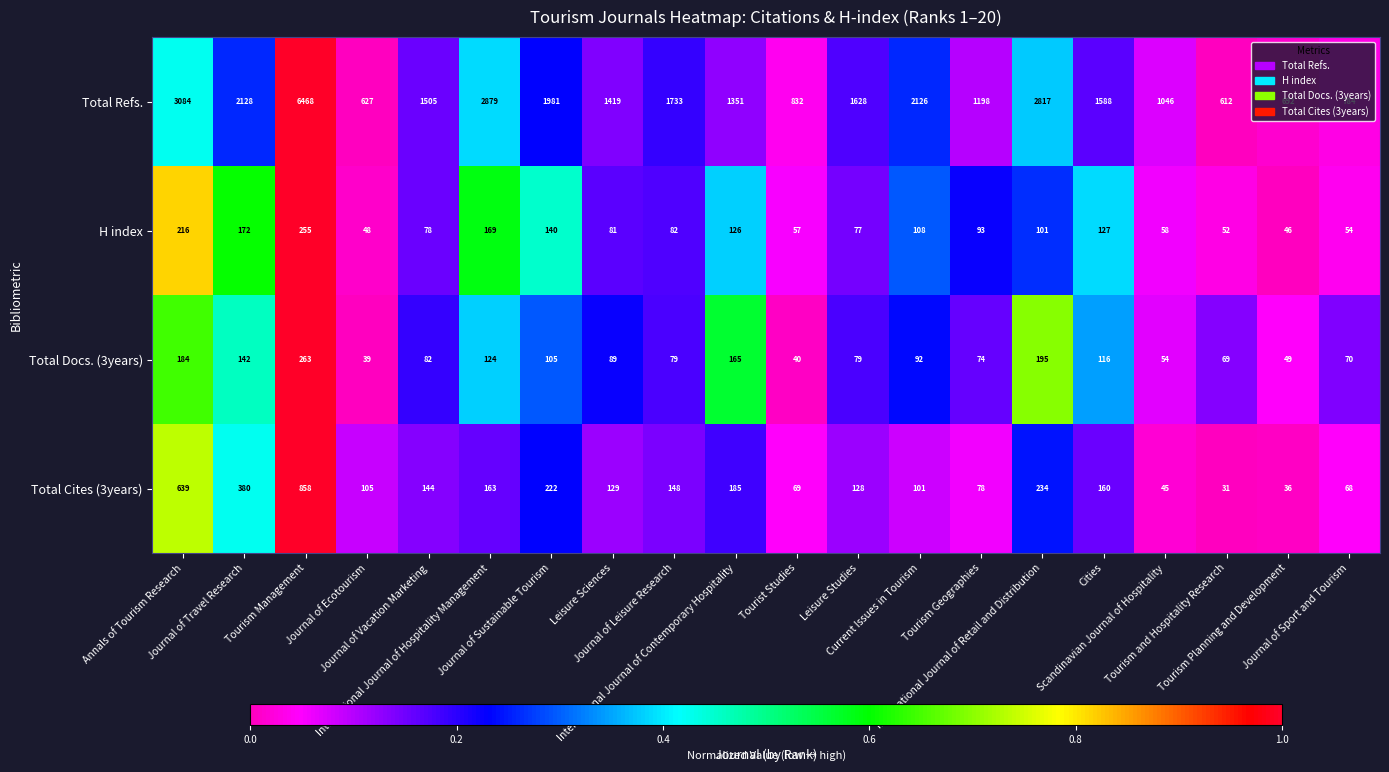

What is the minimum value for Total Docs. (3years)?

39